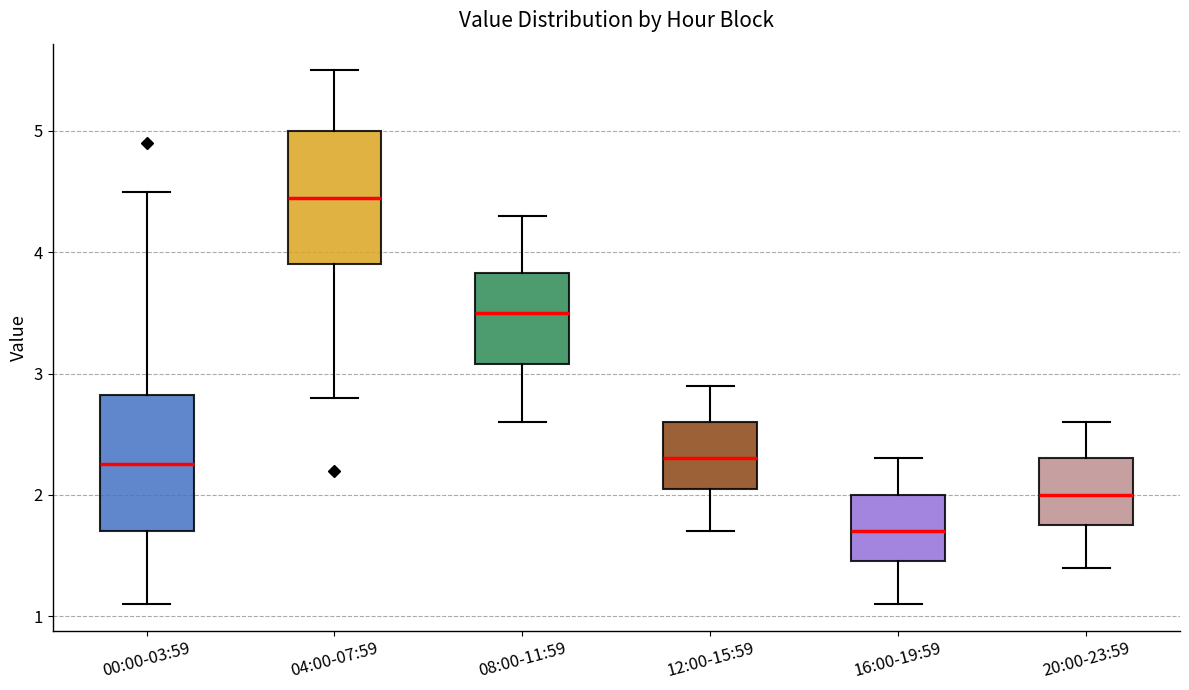

Which box's median line is the lowest?

16:00-19:59